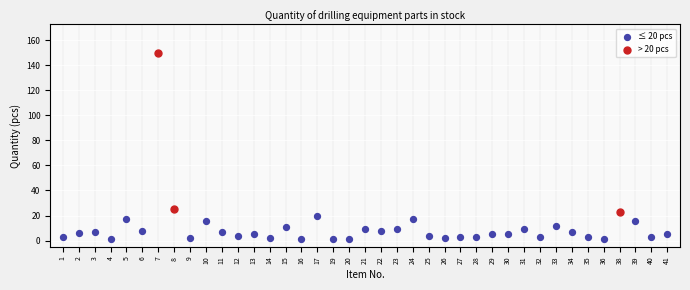

Which series has the widest spread of Y values?

> 20 pcs